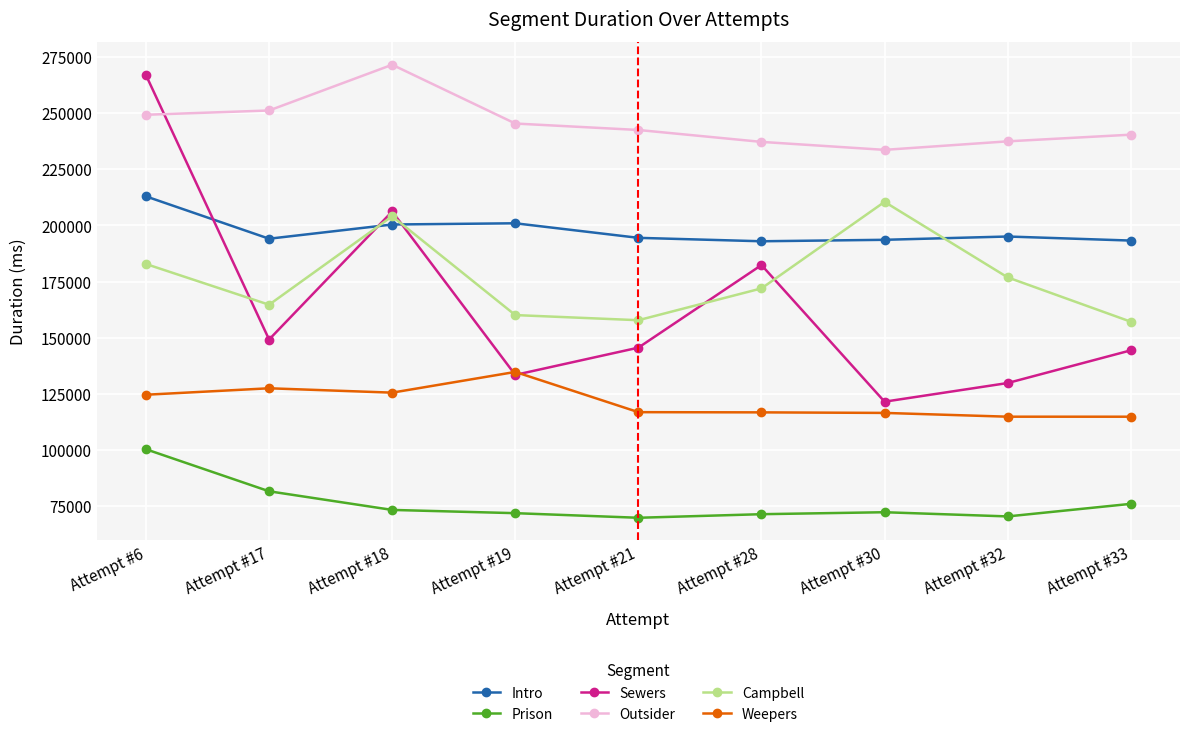

Is it true that Campbell equals 104077 at Attempt #21?

False